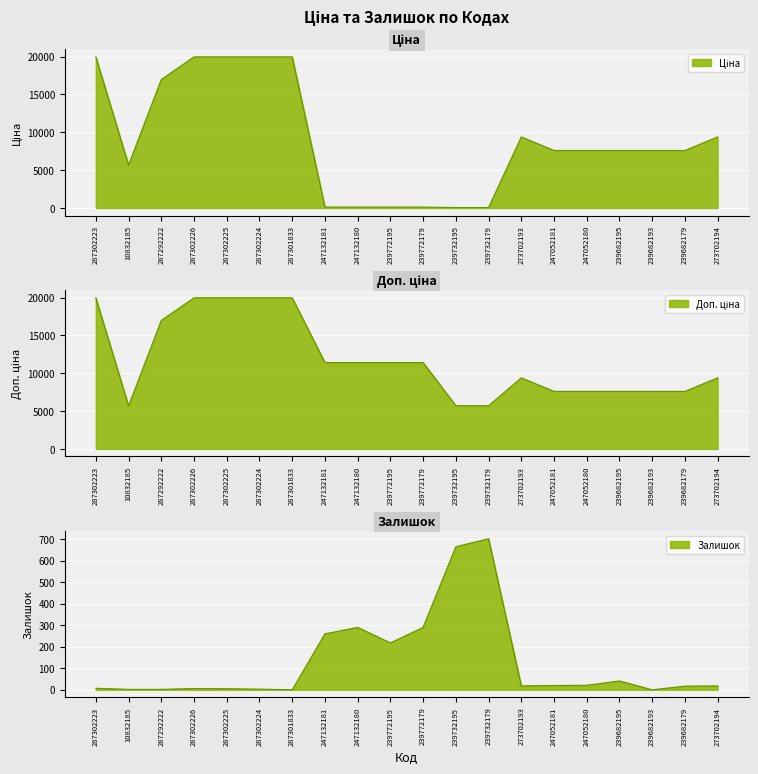

True or false: Залишок has more than 1 interior local peaks.

True